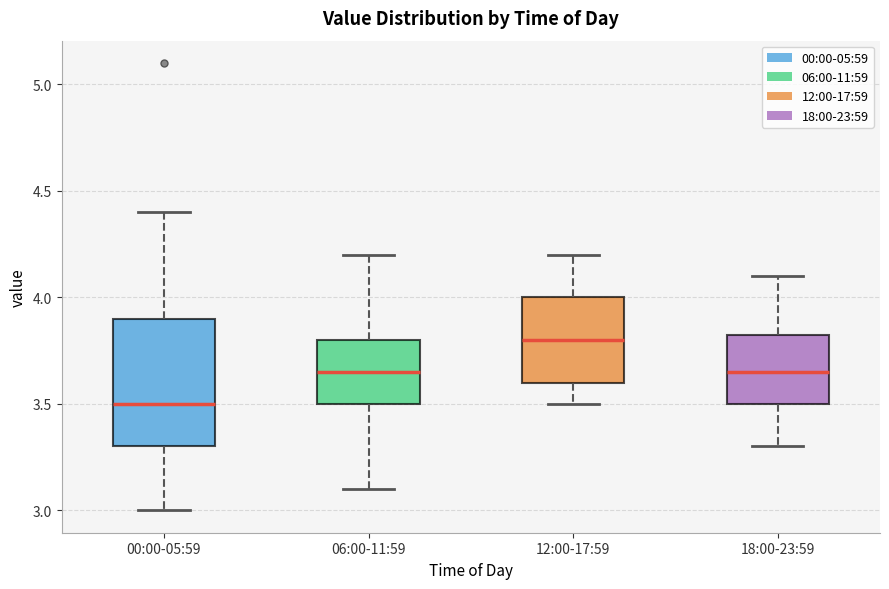

Reading left to right, read every box against the y-axis: the position of its median line, the range the box covers, and the ends of its whiskers. The values are not printed on the chart, so give them approximately, as read against the axis.

00:00-05:59: median 3.50, box 3.30 to 3.90, whiskers 3.00 to 4.40
06:00-11:59: median 3.65, box 3.50 to 3.80, whiskers 3.10 to 4.20
12:00-17:59: median 3.80, box 3.60 to 4.00, whiskers 3.50 to 4.20
18:00-23:59: median 3.65, box 3.50 to 3.85, whiskers 3.30 to 4.10